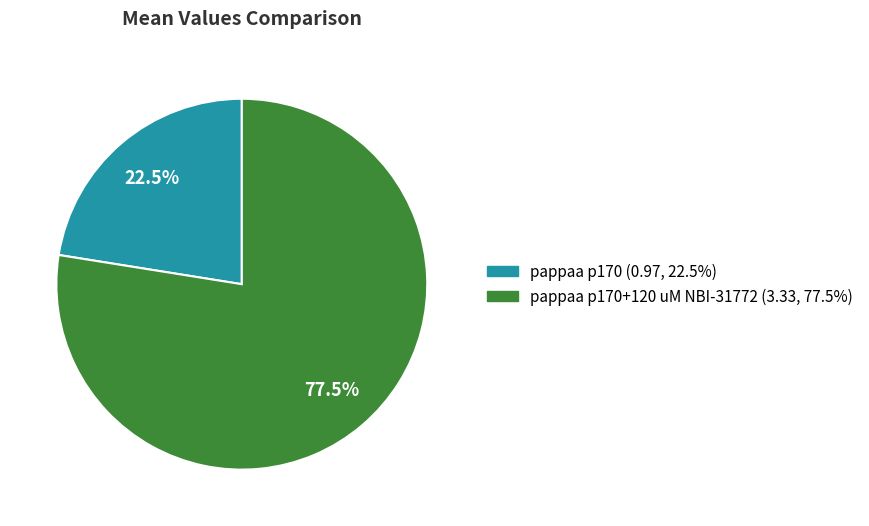

Is there a majority slice in this chart?

Yes